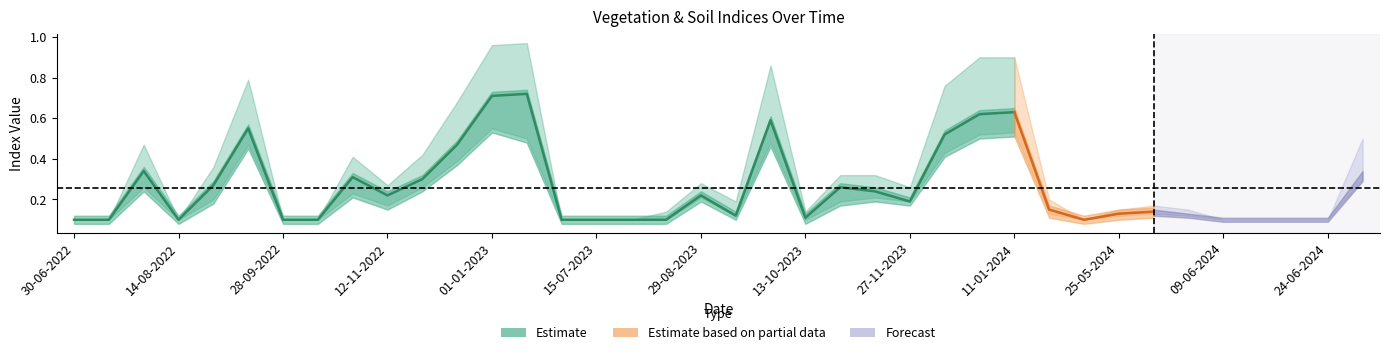

The value of evi at 09-06-2024 is 0.1. True or false?

True